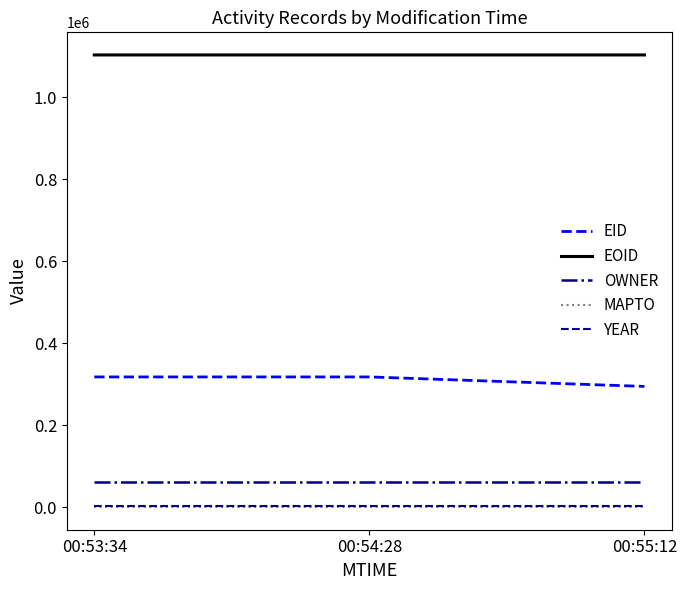

Is this an area chart (filled region under the line)?

No